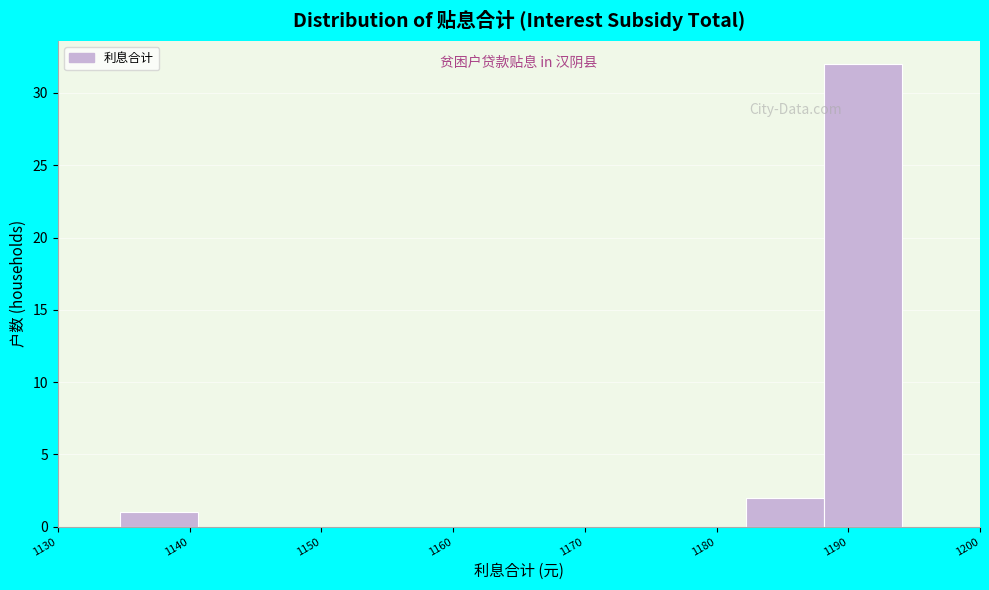

Over which range of the x-axis is the bar tallest?

1188 to 1194